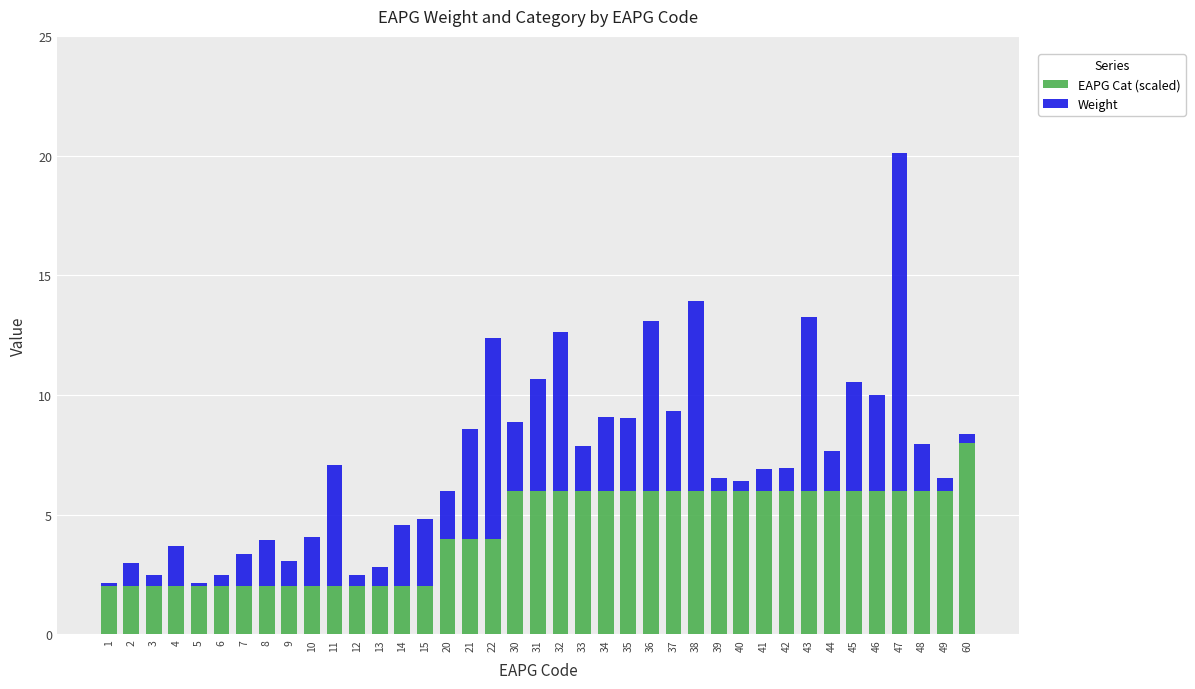

True or false: EAPG Cat (scaled) has a value of 6.0 at 31.

True